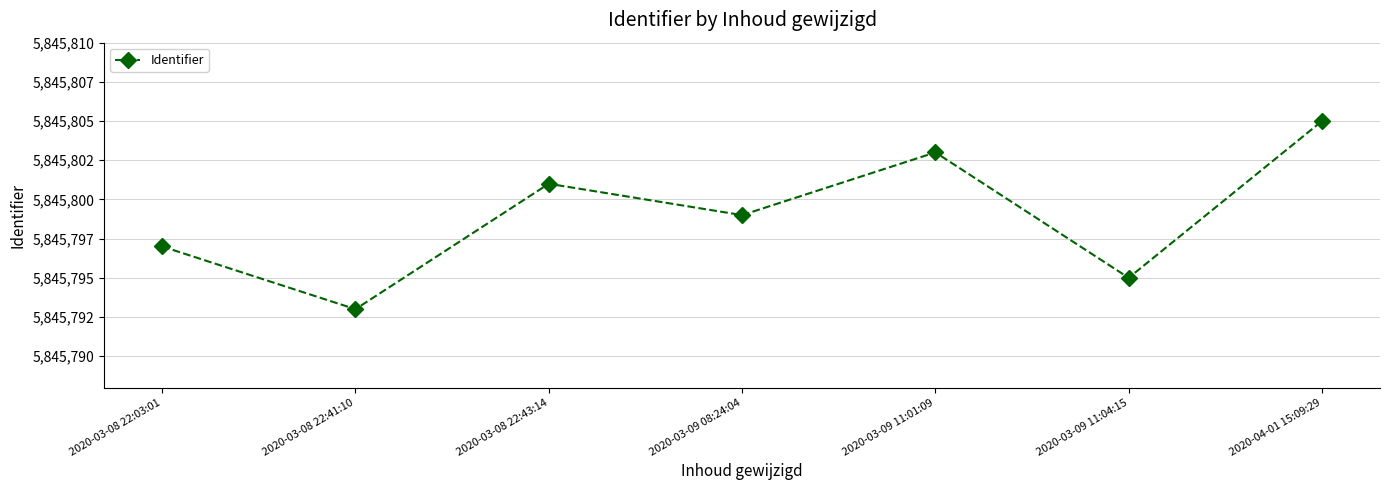

What is the value of the 7th point from the left?

5845805